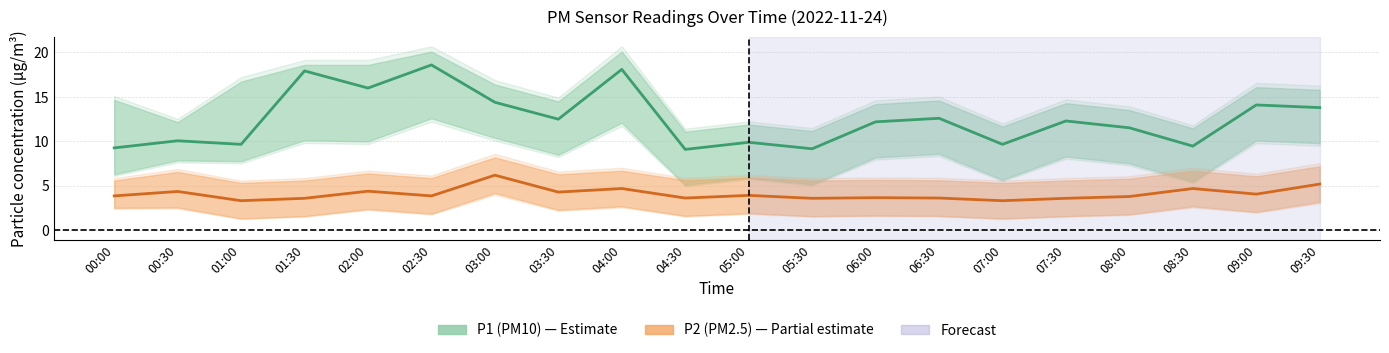

Reading left to right, transcribe all the data shown in this chart.

P1 (PM10) — Estimate: 9.3	10.1	9.7	17.9	16.0	18.6	14.4	12.5	18.1	9.1	9.9	9.2	12.2	12.6	9.7	12.3	11.5	9.5	14.1	13.8
P2 (PM2.5) — Partial estimate: 3.9	4.4	3.3	3.6	4.4	3.9	6.2	4.3	4.7	3.6	3.9	3.6	3.7	3.6	3.3	3.6	3.8	4.7	4.1	5.2